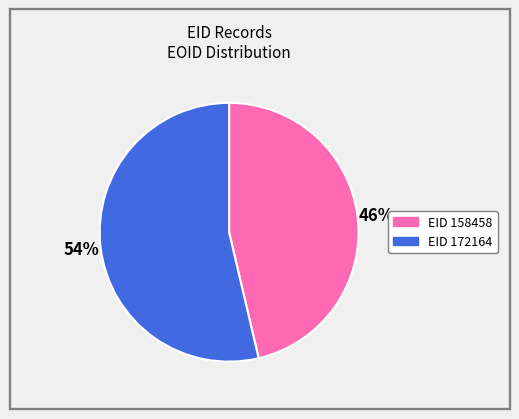

Is there a majority slice in this chart?

Yes